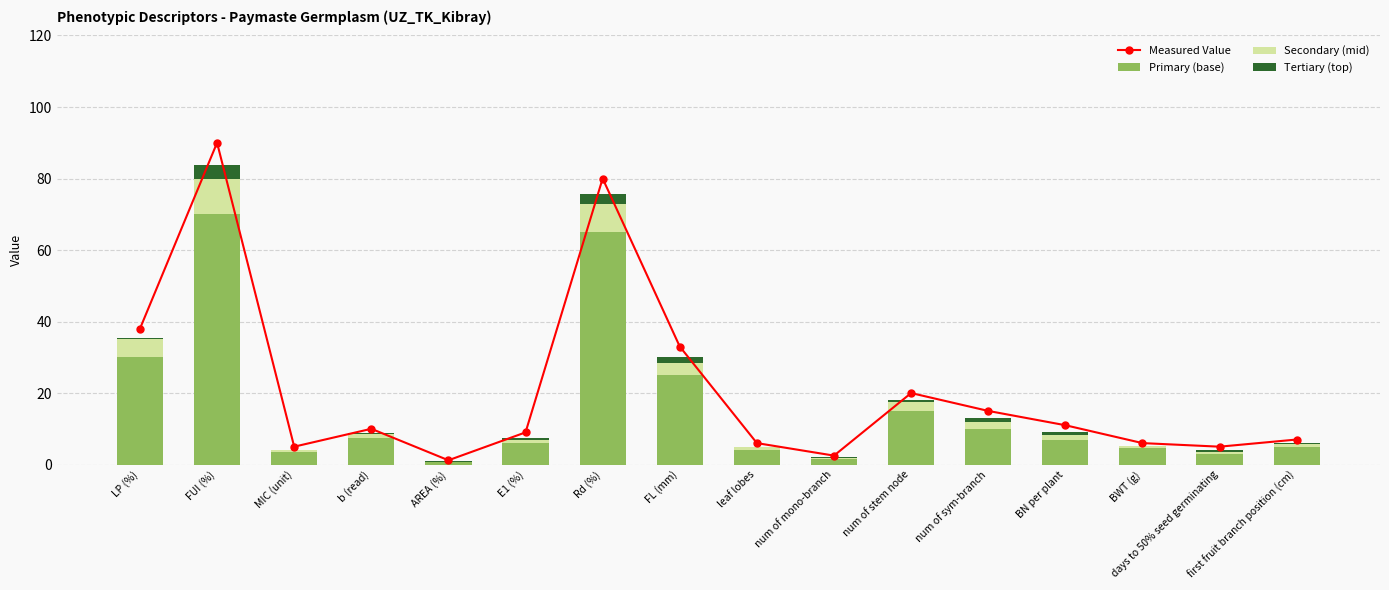

Which category has the highest value across all series?

FUI (%)